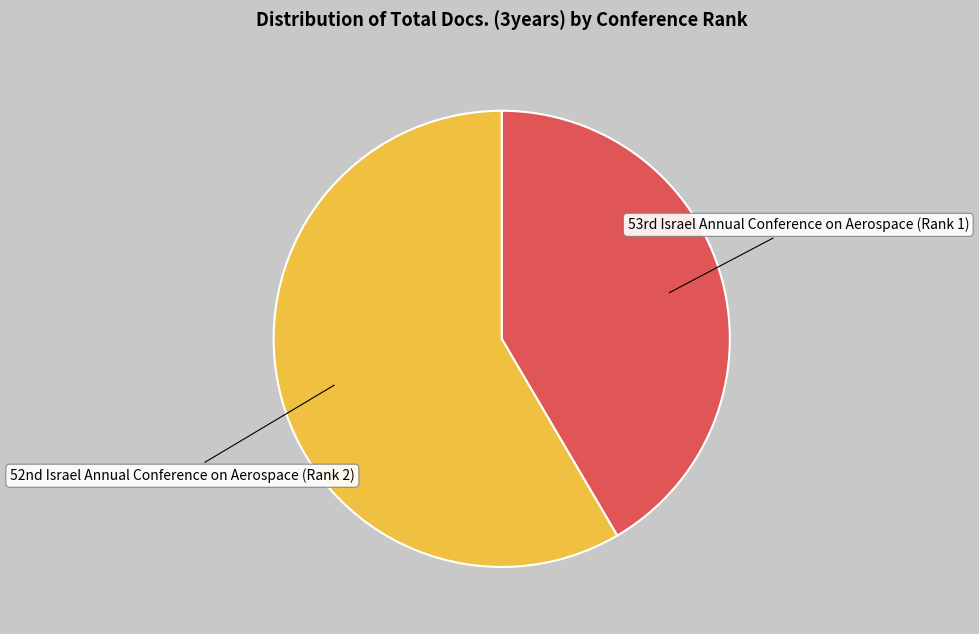

Which category has the biggest portion of the pie?

52nd Israel Annual Conference on Aerospace (Rank 2)